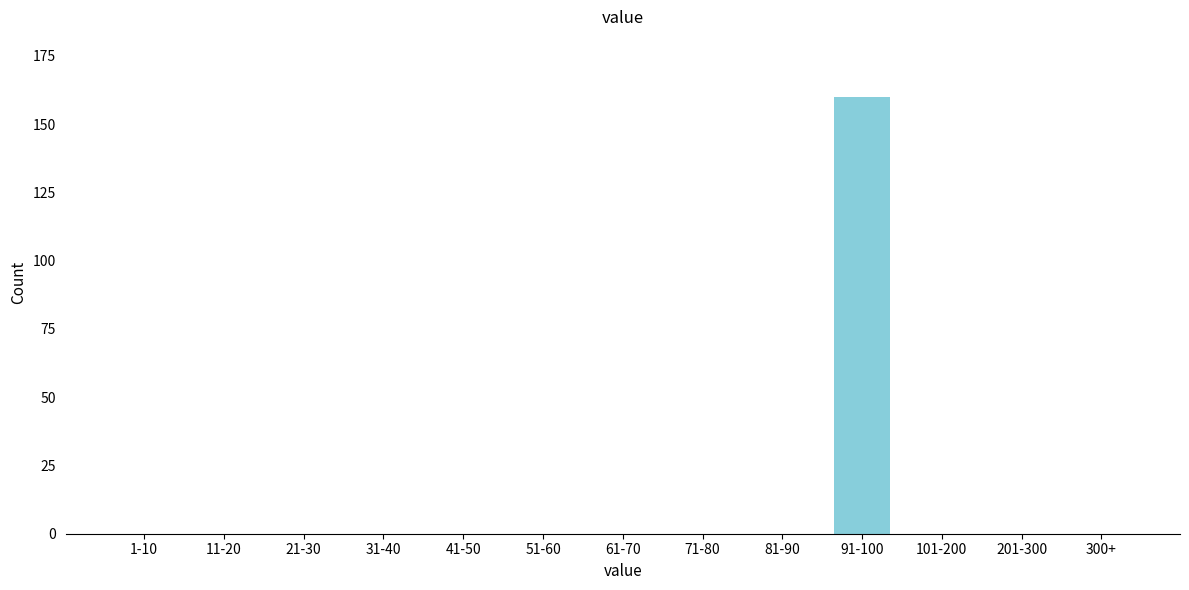

Reading left to right, what are all the values shown in this chart?

1-10=0	11-20=0	21-30=0	31-40=0	41-50=0	51-60=0	61-70=0	71-80=0	81-90=0	91-100=160	101-200=0	201-300=0	300+=0